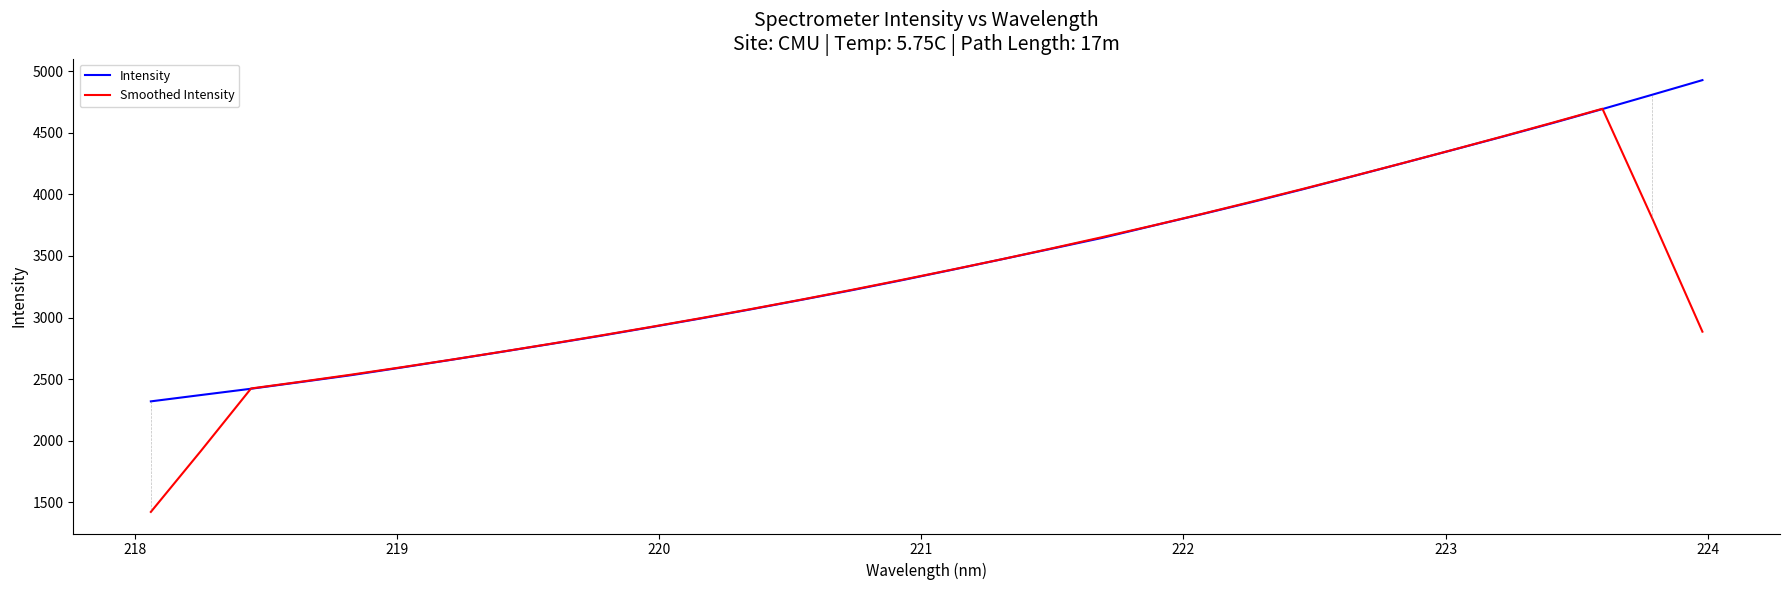

What is the maximum value for Smoothed Intensity?

4694.4